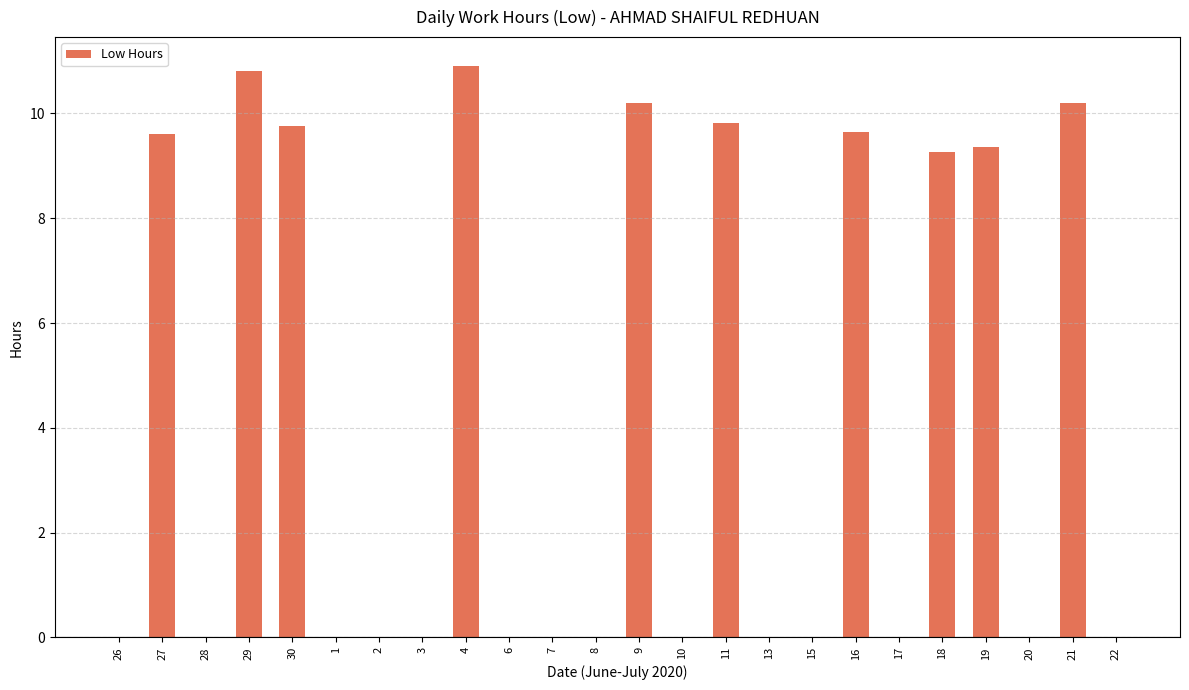

What is the change in value from 4 to 13?

-10.9